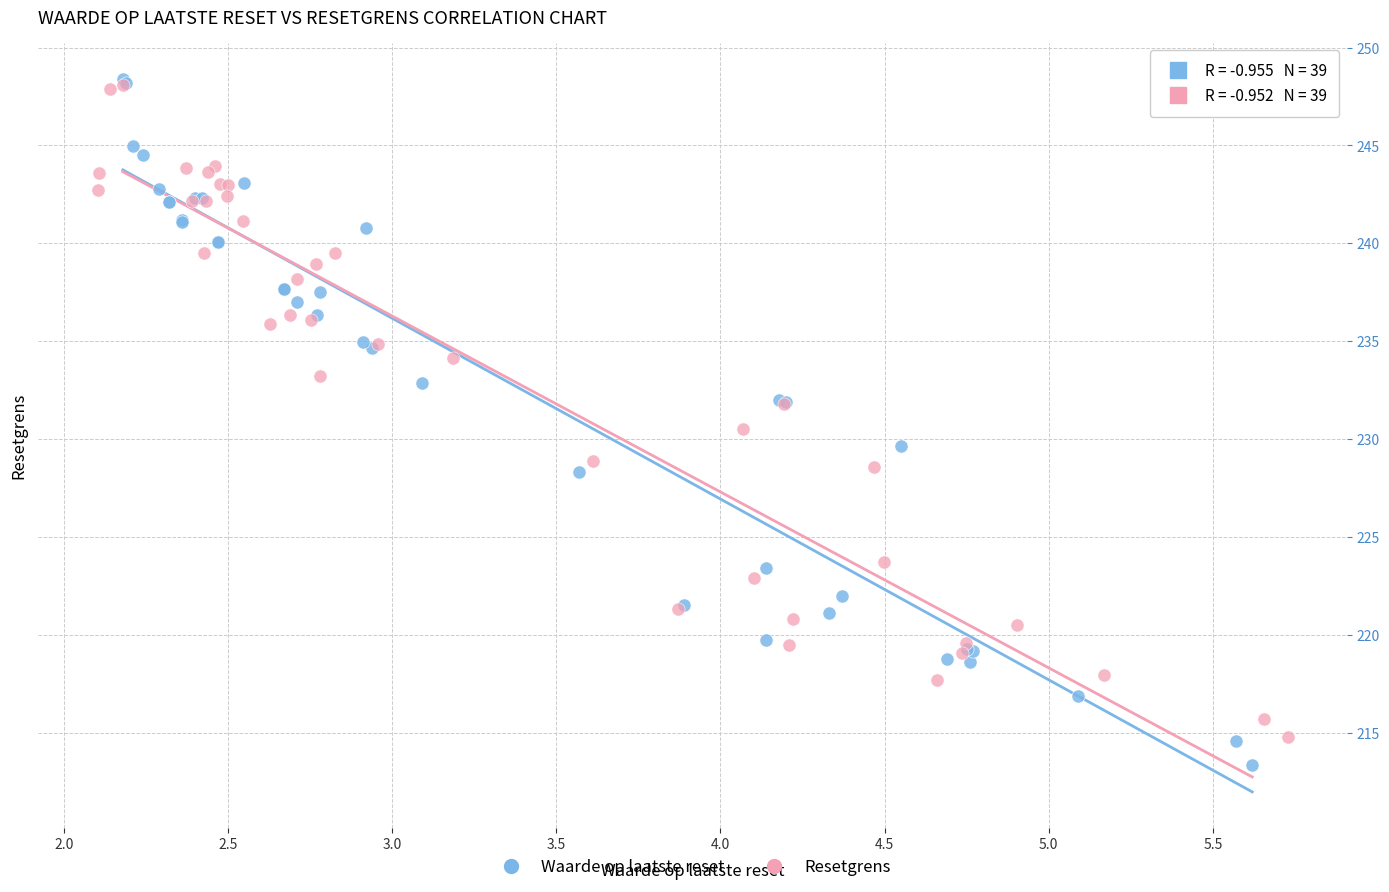

Which series has the largest Y range (max minus min)?

Waarde op laatste reset